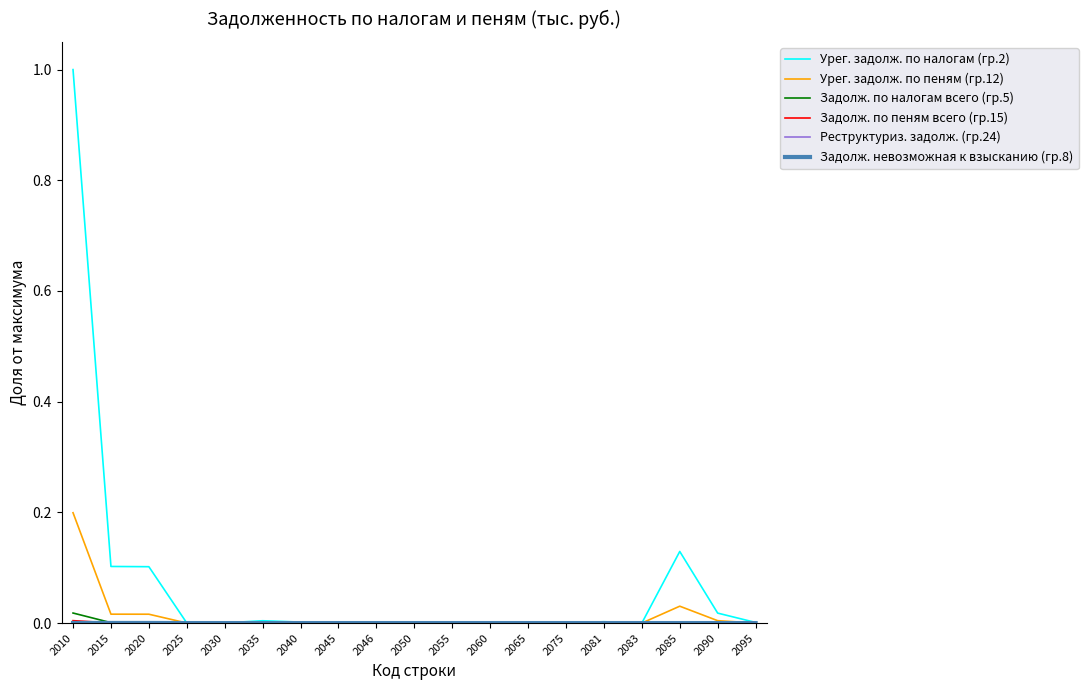

Which series has the largest range (max minus min)?

Урег. задолж. по налогам (гр.2)